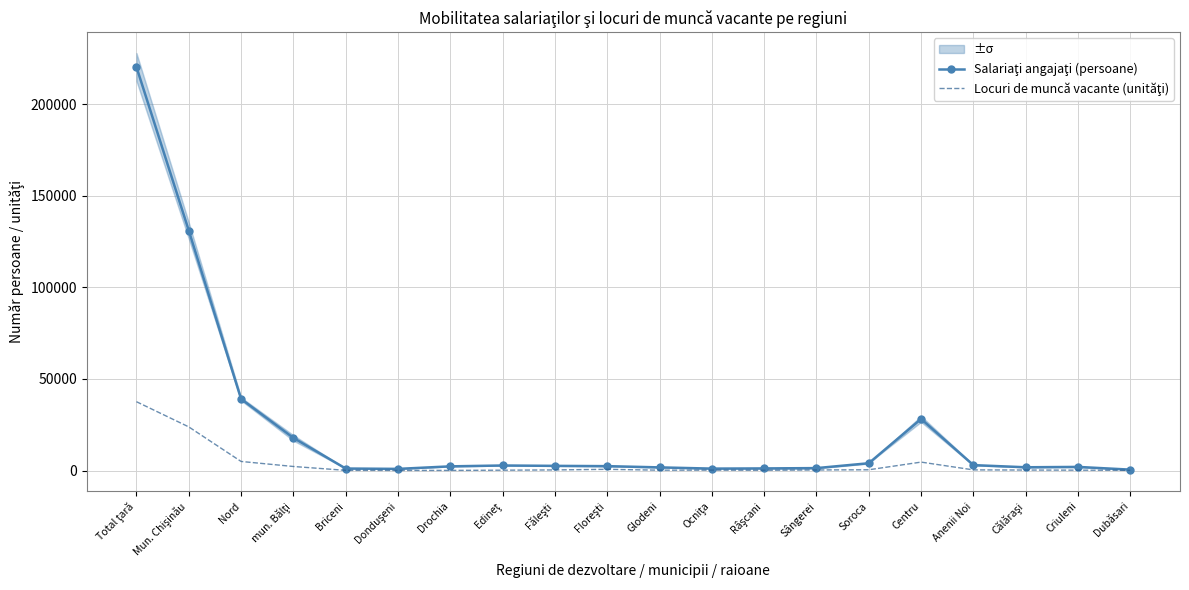

At which label does Salariaţi angajaţi (persoane) first exceed 2399?

Total ţară